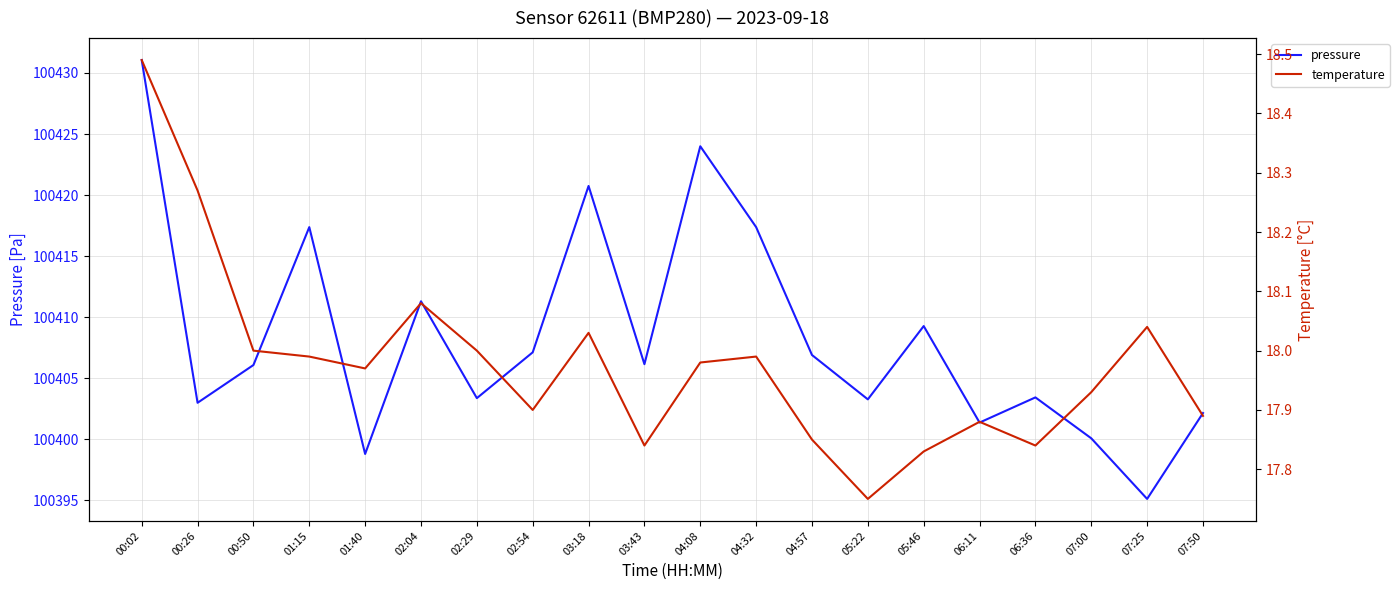

Is it true that pressure equals 174377.3 at 04:32?

False